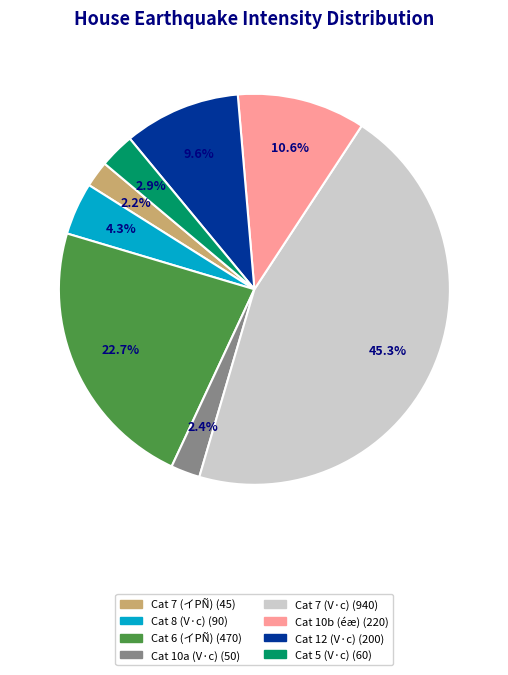

Is there a majority slice in this chart?

No